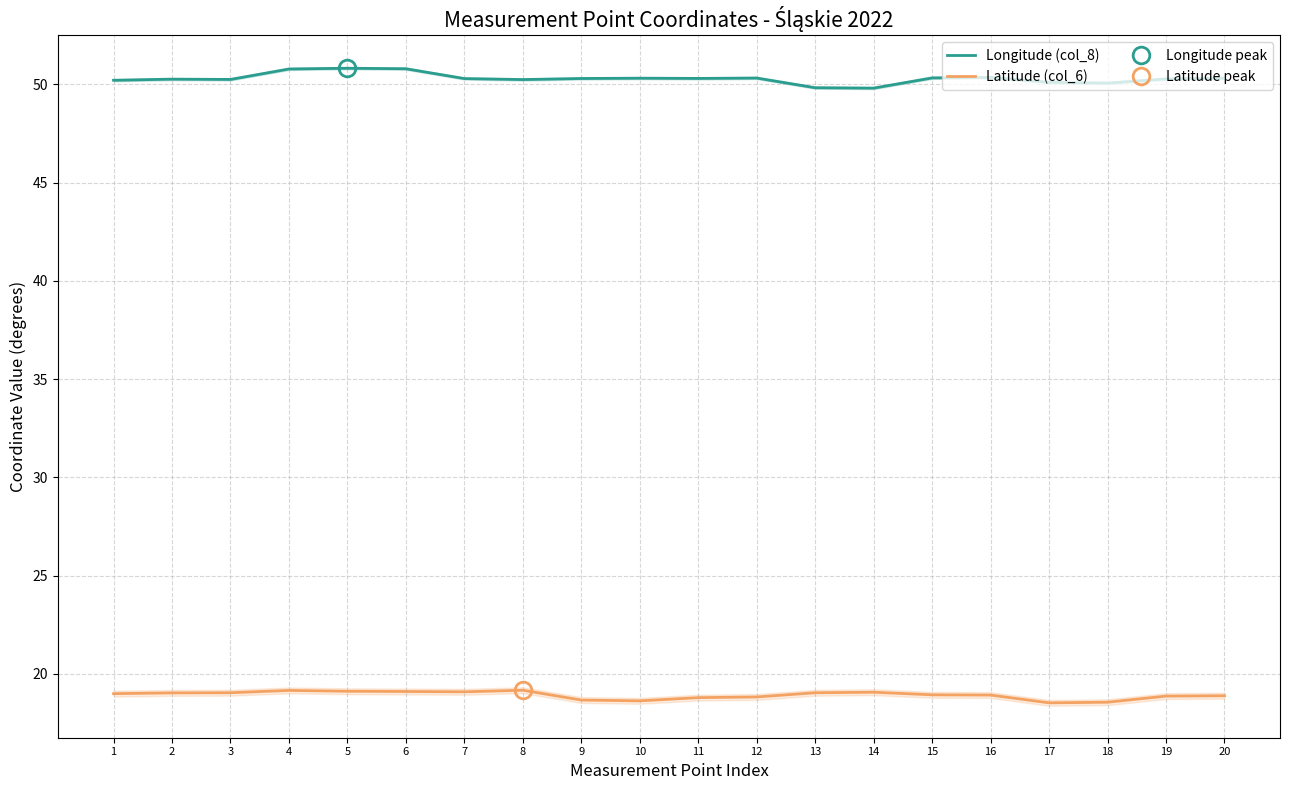

Which series has the widest spread of values?

Longitude (col_8)